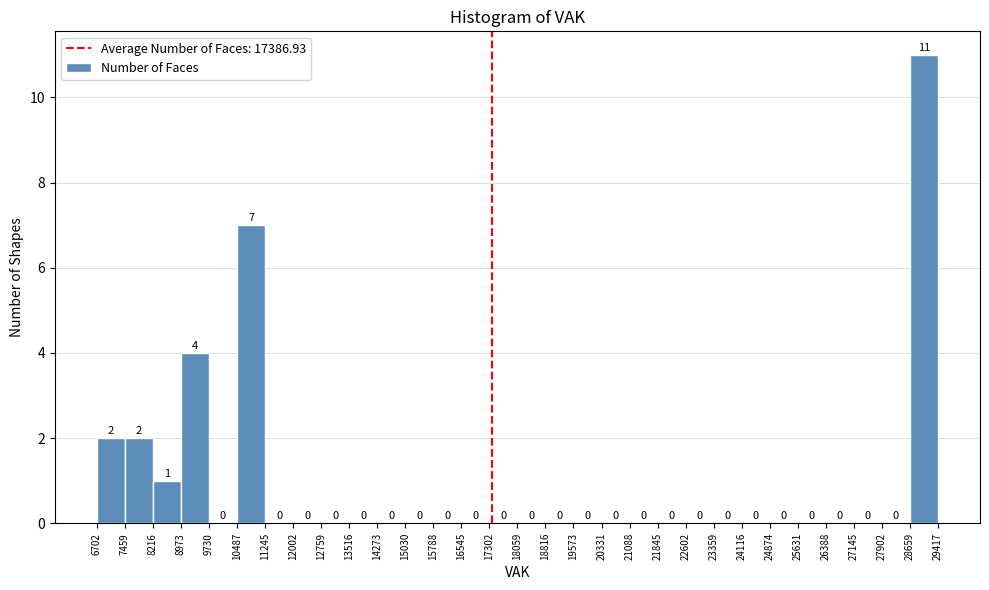

What is the height of the bar covering 6702 to 7459 on the x-axis?

2